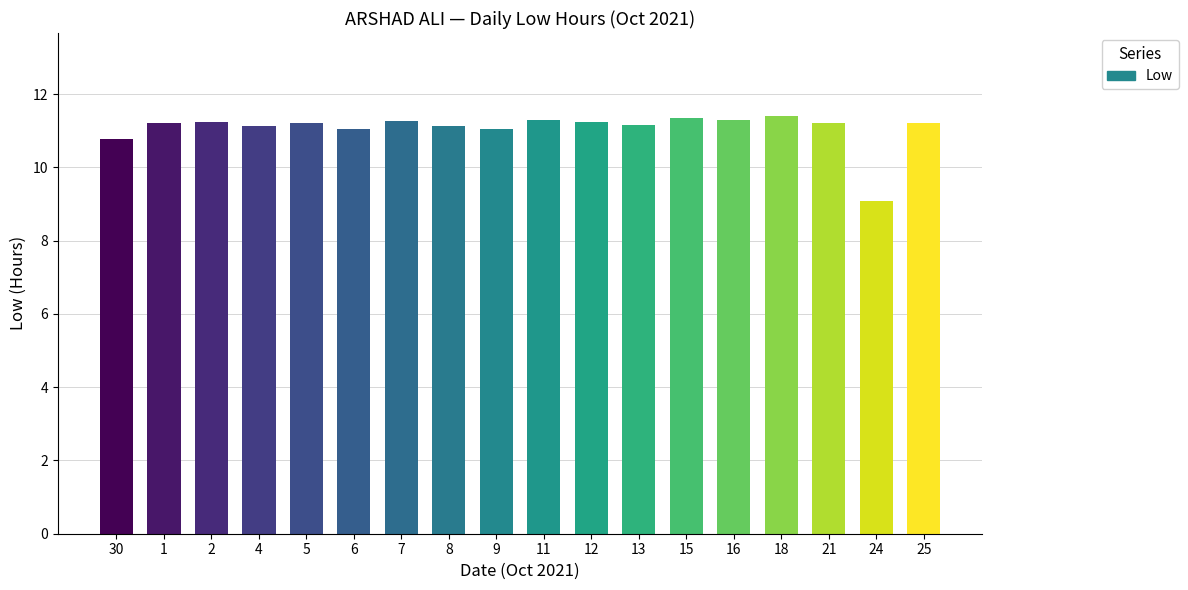

Approximately how many times larger is the value at 8 compared to 2?

1.0